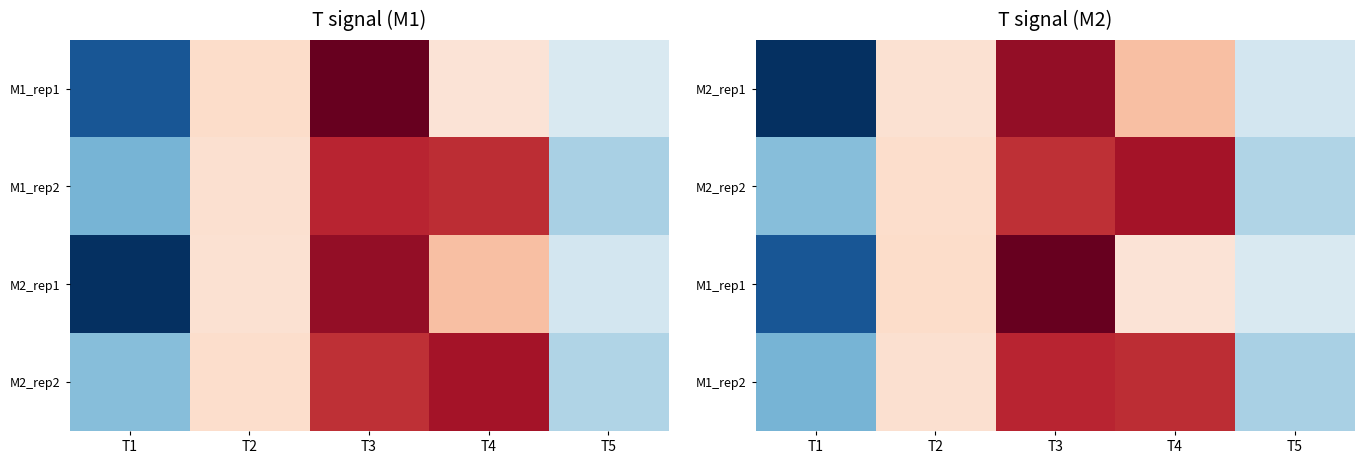

How many data points in M2_rep2 are less than 0?

2